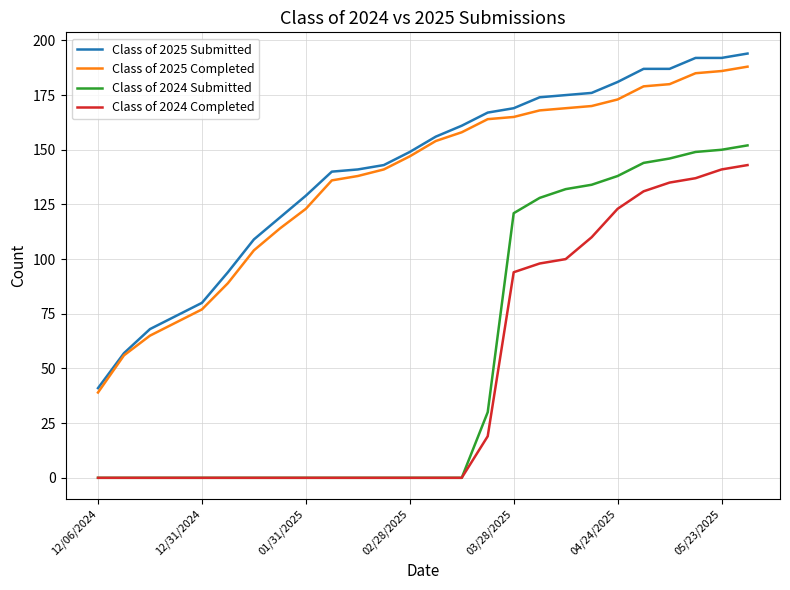

True or false: Class of 2025 Submitted and Class of 2024 Completed intersect in this chart.

False